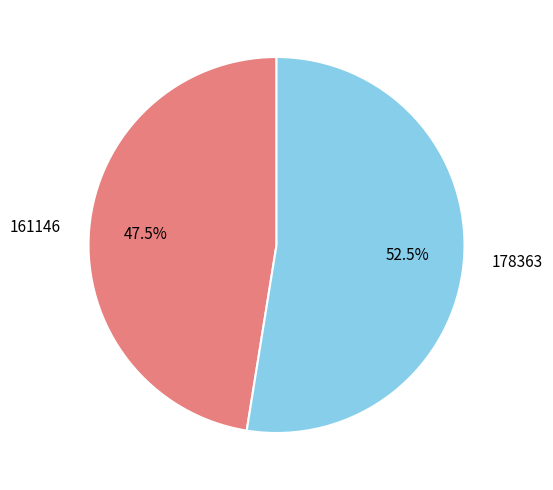

Does 178363 represent more than half of the total?

Yes